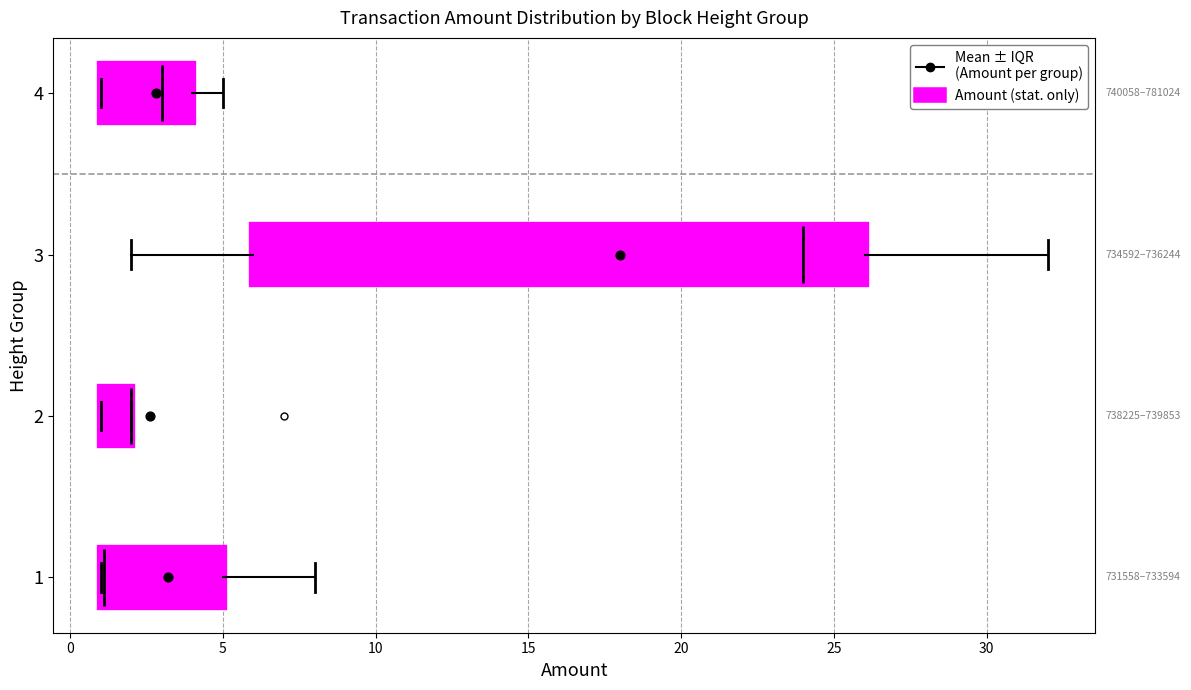

Comparing the boxes themselves (not the whiskers), which one is the widest?

3